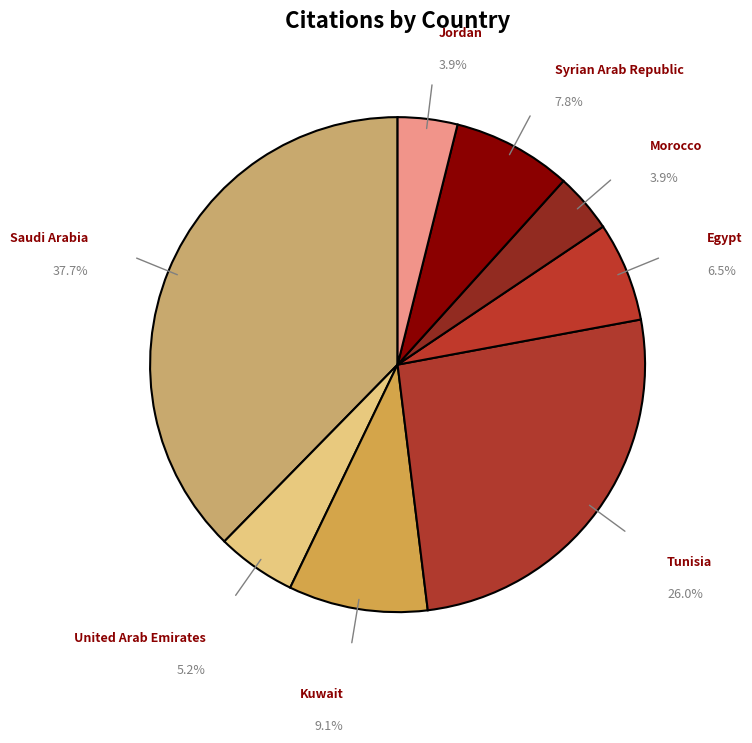

Does Jordan represent more than half of the total?

No